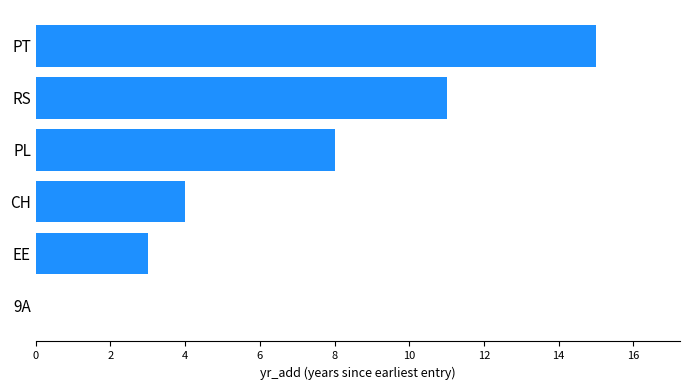

Where is the data nearest to the value 7?

PL